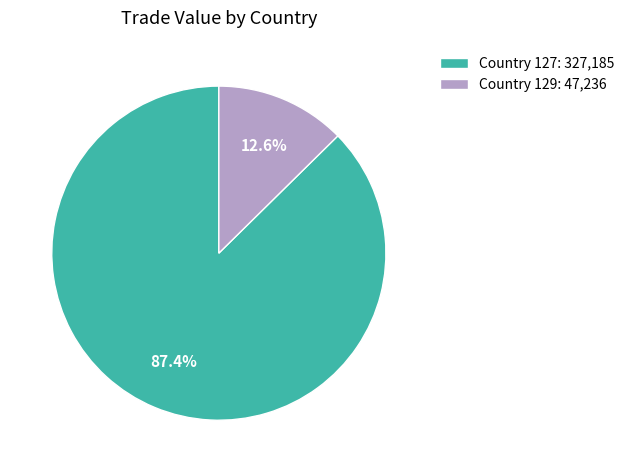

How many segments does this pie chart have?

2